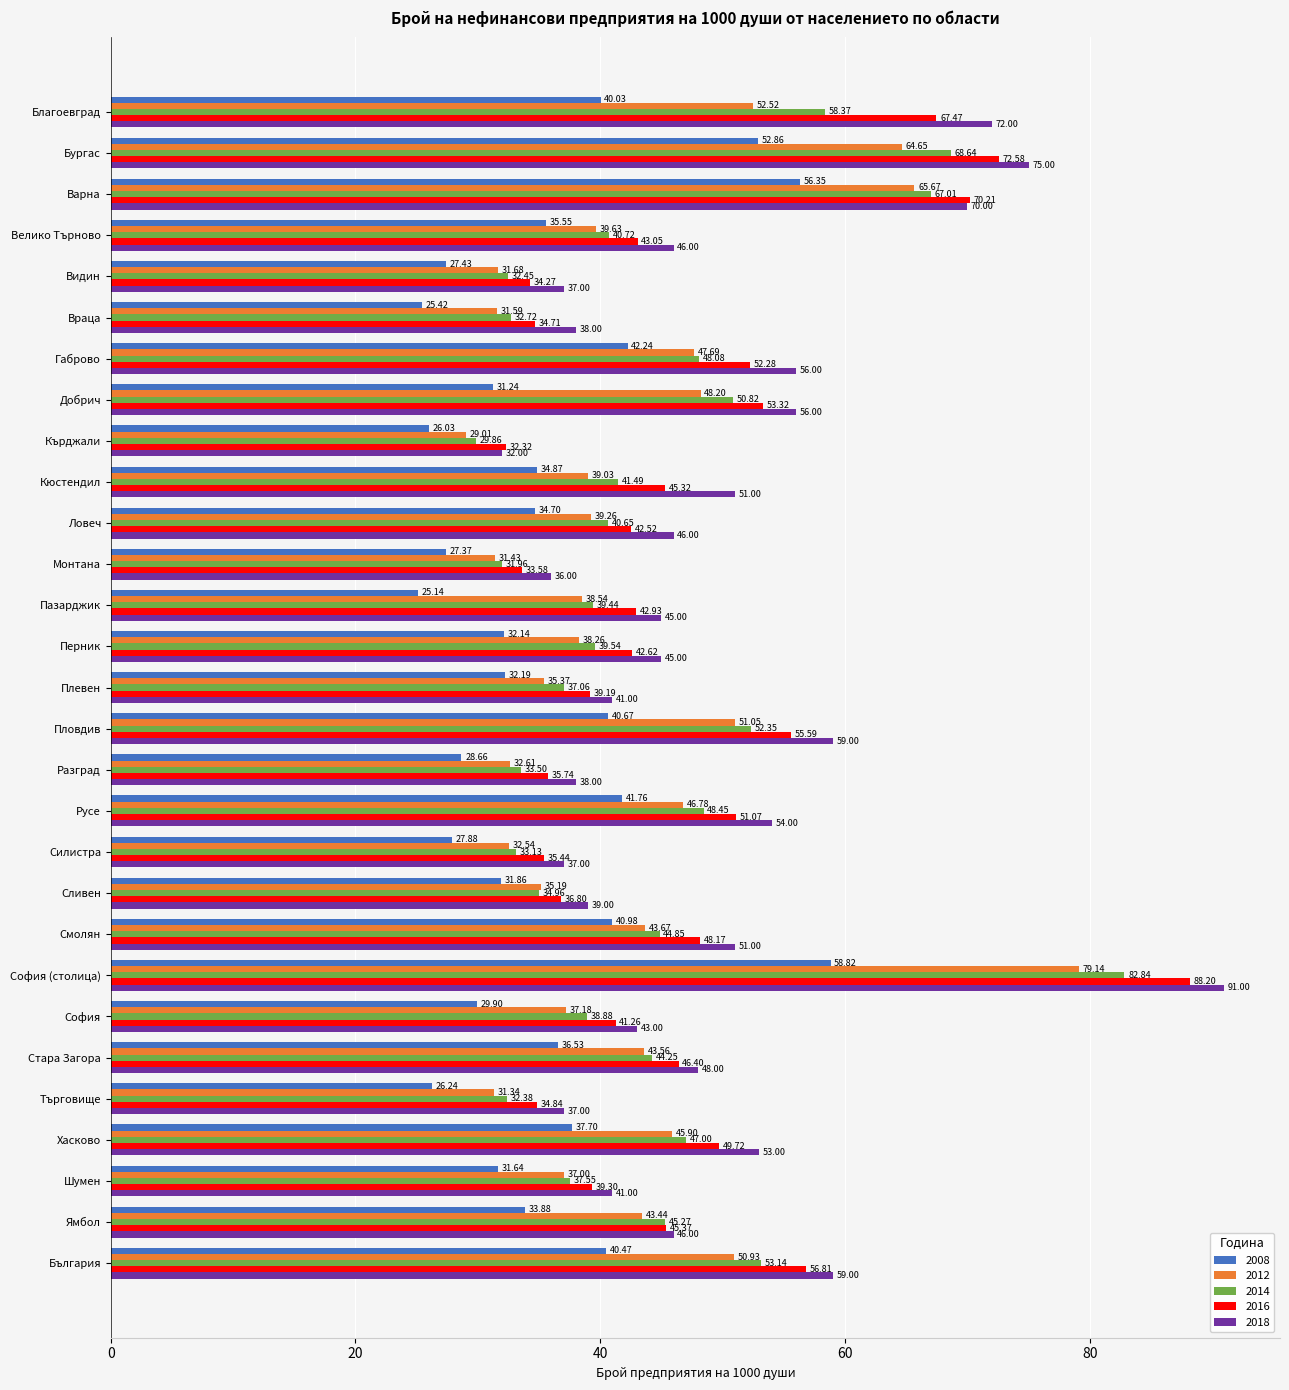

Which series has the largest total across all categories?

2018